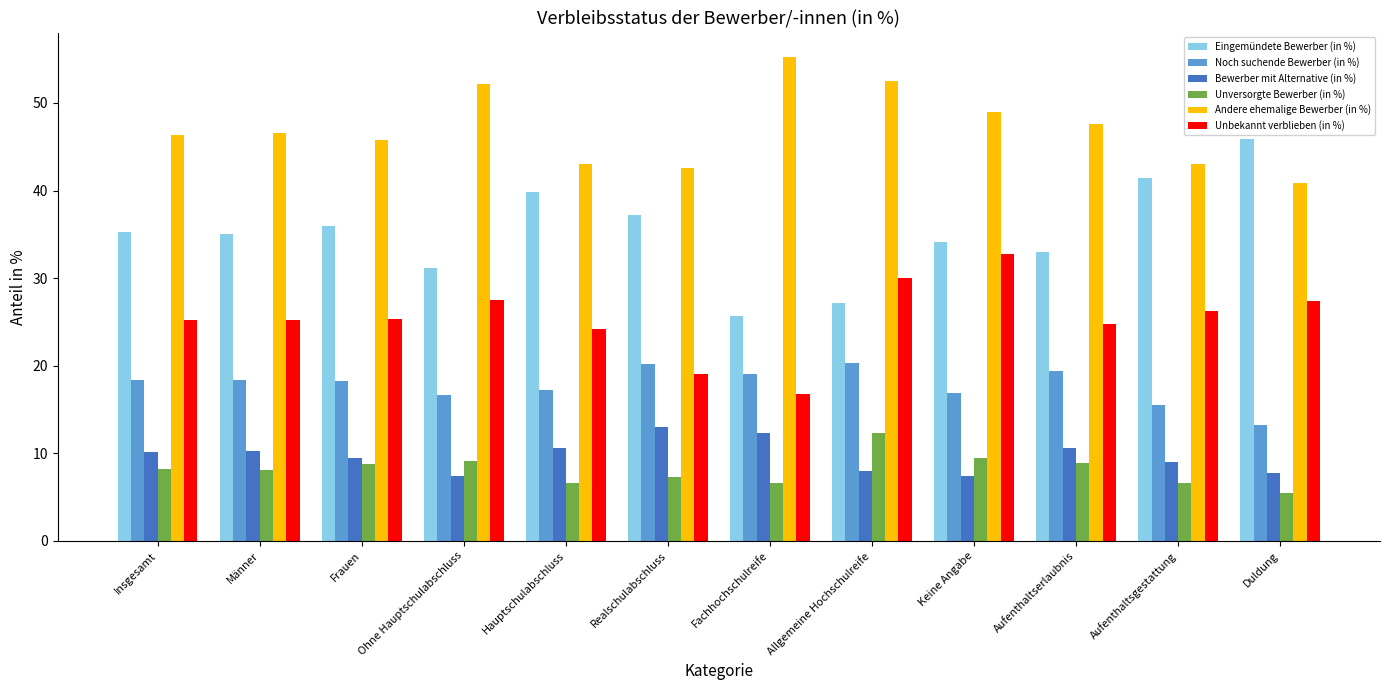

What is the sum of the Andere ehemalige Bewerber (in %) values at Männer and Duldung?

87.4